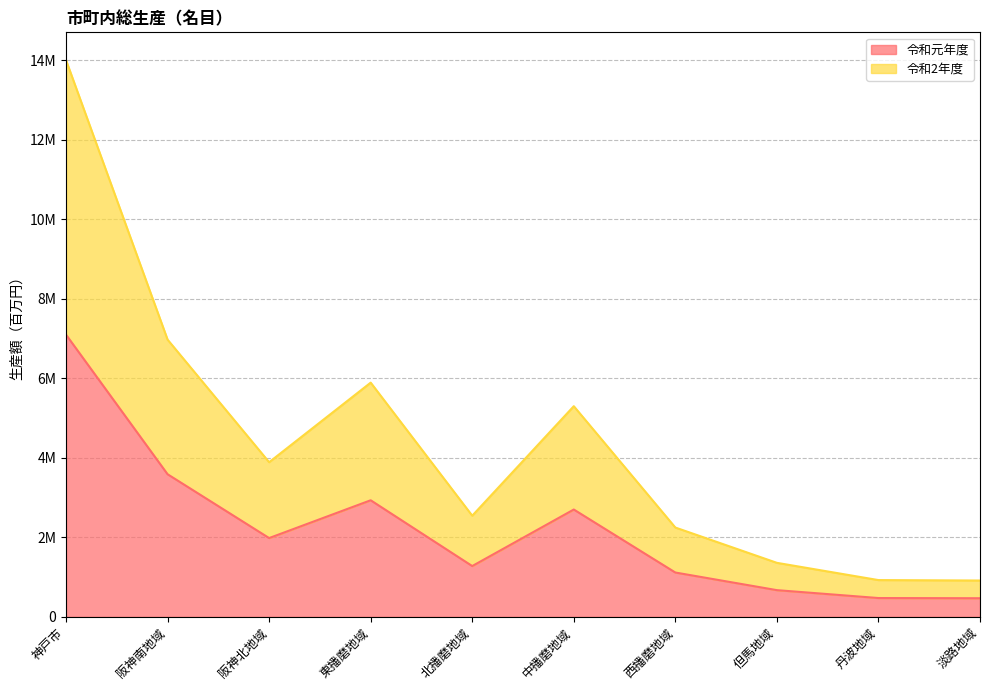

At which label is 令和元年度 closest to 3783669?

阪神南地域